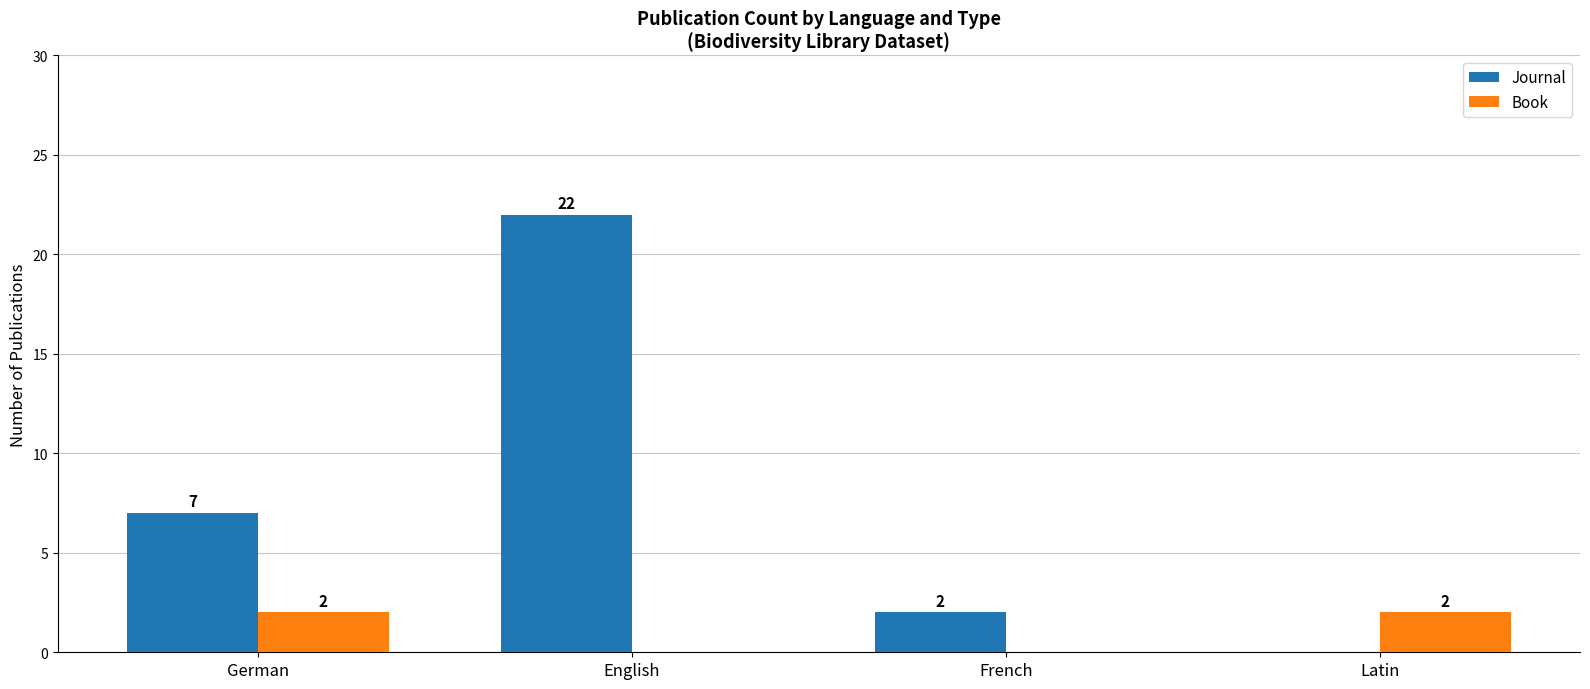

At which category is the sum across all series the highest?

English